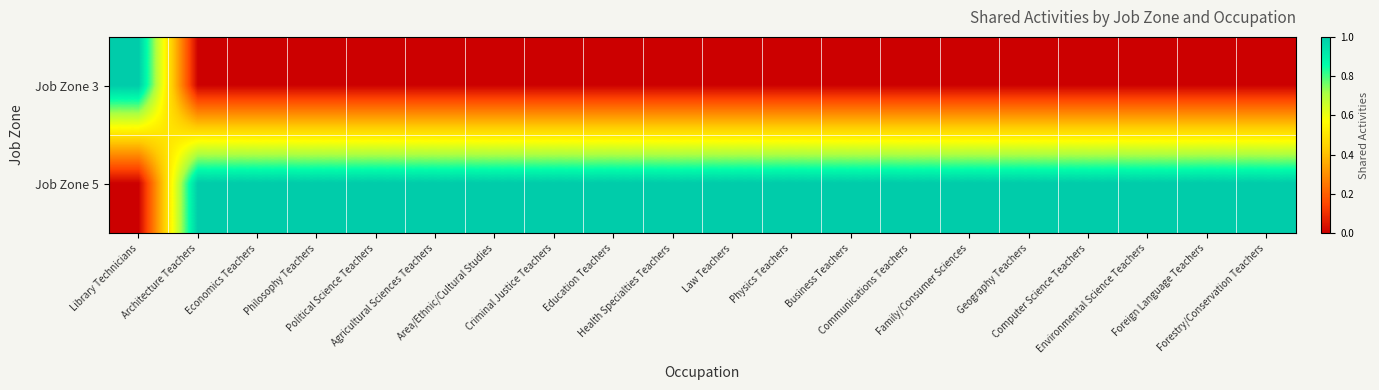

Reading right to left, transcribe all the data shown in this chart.

Job Zone 3: Forestry/Conservation Teachers=0	Foreign Language Teachers=0	Environmental Science Teachers=0	Computer Science Teachers=0	Geography Teachers=0	Family/Consumer Sciences=0	Communications Teachers=0	Business Teachers=0	Physics Teachers=0	Law Teachers=0	Health Specialties Teachers=0	Education Teachers=0	Criminal Justice Teachers=0	Area/Ethnic/Cultural Studies=0	Agricultural Sciences Teachers=0	Political Science Teachers=0	Philosophy Teachers=0	Economics Teachers=0	Architecture Teachers=0	Library Technicians=1
Job Zone 5: Forestry/Conservation Teachers=1	Foreign Language Teachers=1	Environmental Science Teachers=1	Computer Science Teachers=1	Geography Teachers=1	Family/Consumer Sciences=1	Communications Teachers=1	Business Teachers=1	Physics Teachers=1	Law Teachers=1	Health Specialties Teachers=1	Education Teachers=1	Criminal Justice Teachers=1	Area/Ethnic/Cultural Studies=1	Agricultural Sciences Teachers=1	Political Science Teachers=1	Philosophy Teachers=1	Economics Teachers=1	Architecture Teachers=1	Library Technicians=0